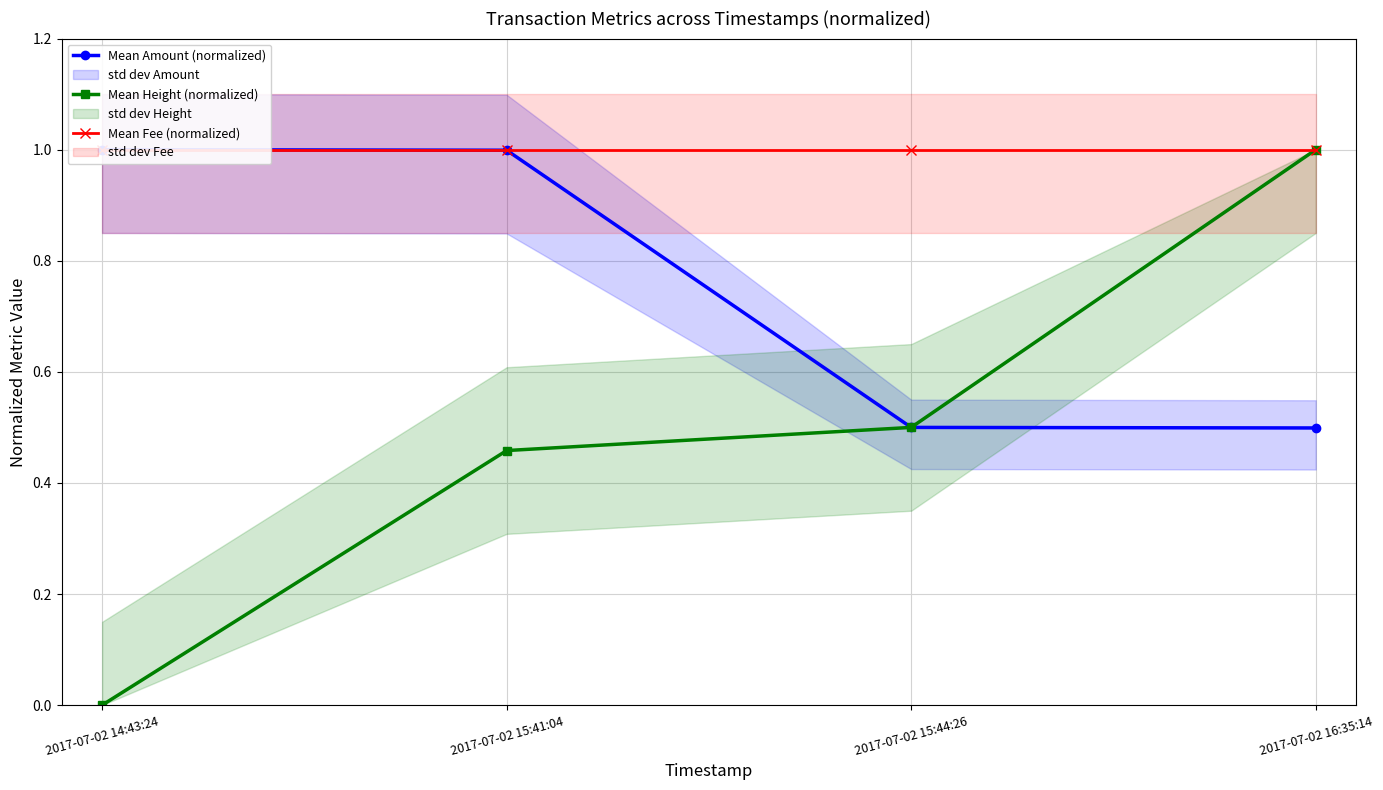

Rank the series by their average value, from lowest to highest.

Mean Height (normalized), Mean Amount (normalized), Mean Fee (normalized)